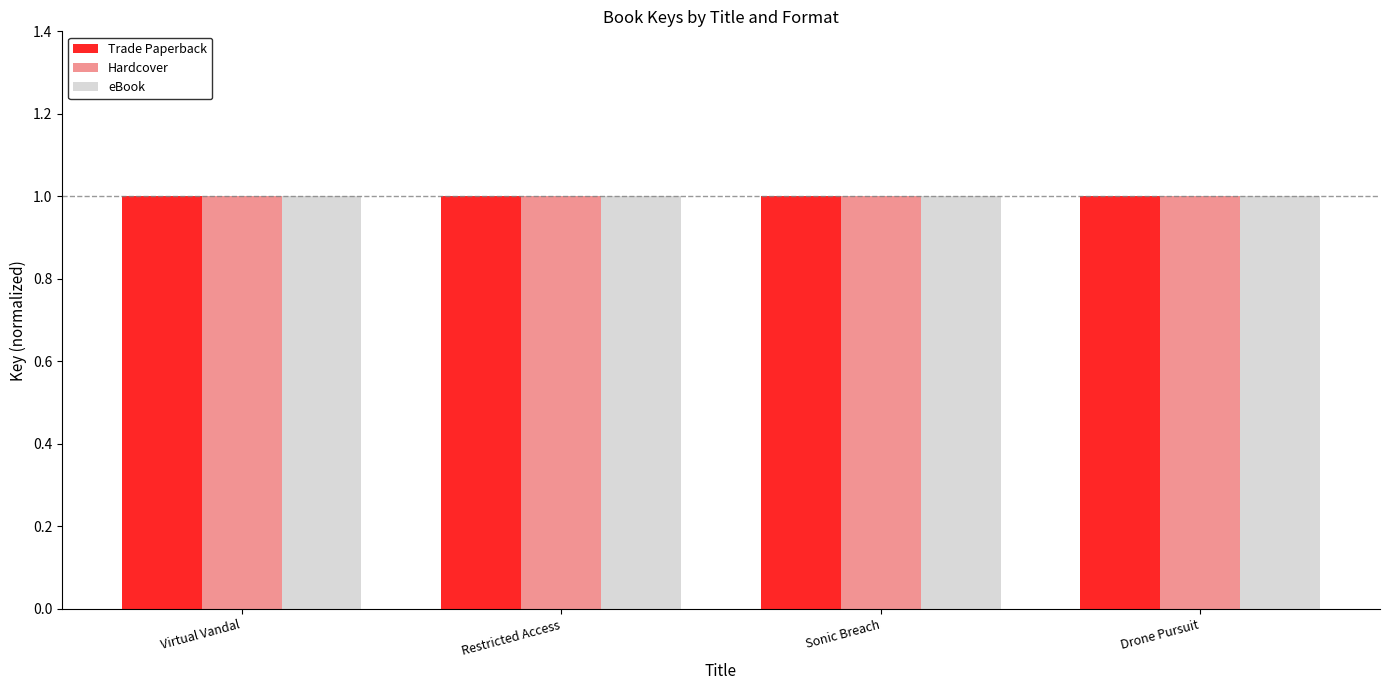

Reading left to right, transcribe all the data shown in this chart.

Trade Paperback: 1.0	1.0	1.0	1.0
Hardcover: 1.0	1.0	1.0	1.0
eBook: 1.0	1.0	1.0	1.0